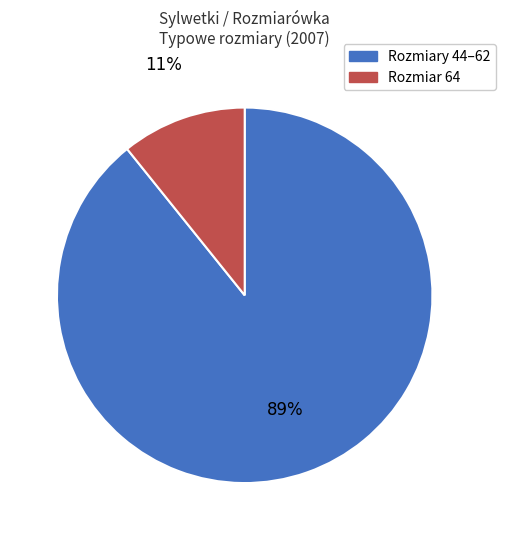

To the nearest percent, what is the difference between the largest and smallest slice percentages?

78%